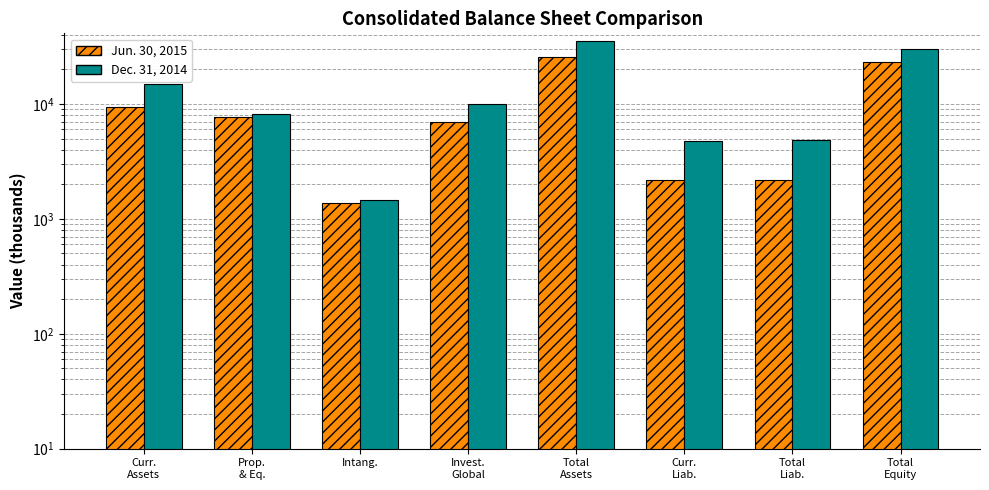

What is the difference between the maximum and minimum values in the Jun. 30, 2015 series?

24200